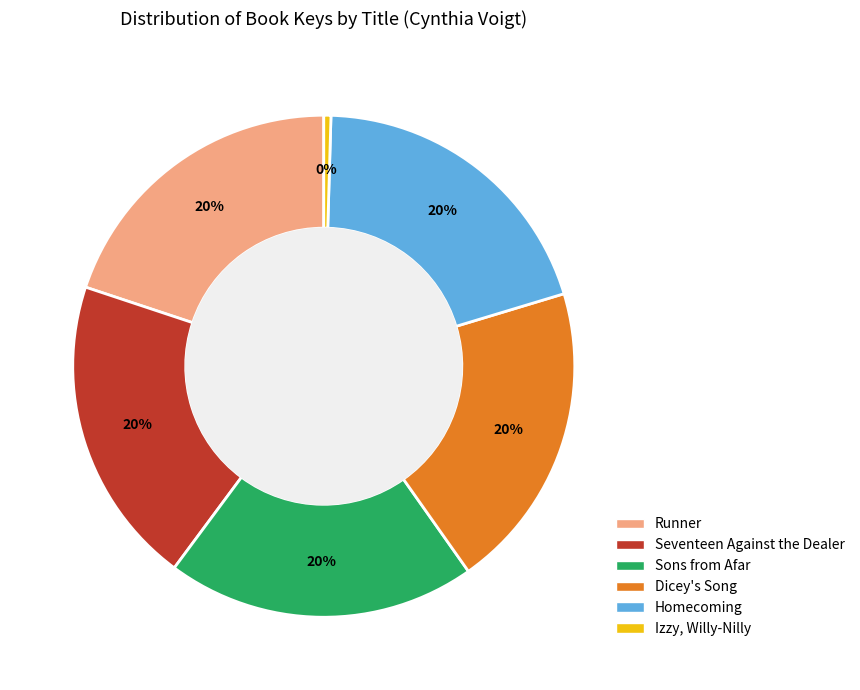

Which category has the smallest portion of the pie?

Izzy, Willy-Nilly